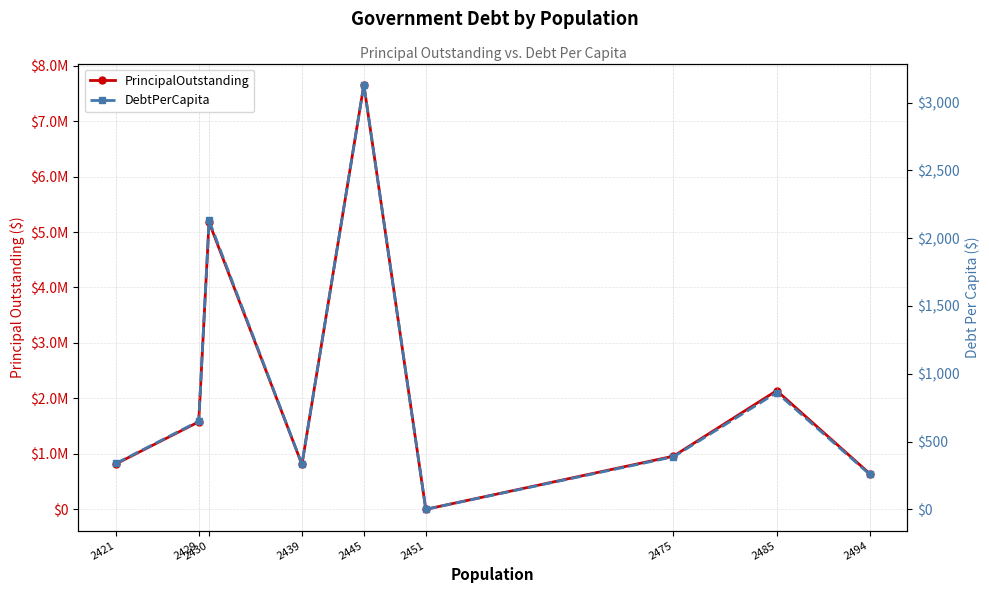

True or false: PrincipalOutstanding and DebtPerCapita intersect in this chart.

False